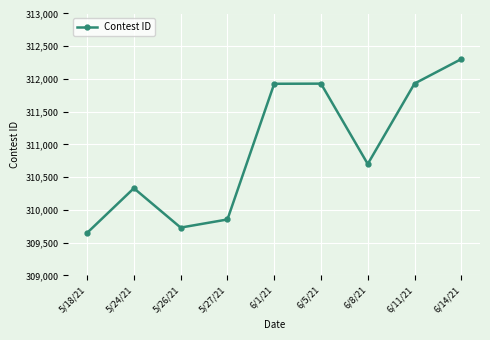

What is the label of the 3rd point from the left?

5/26/21